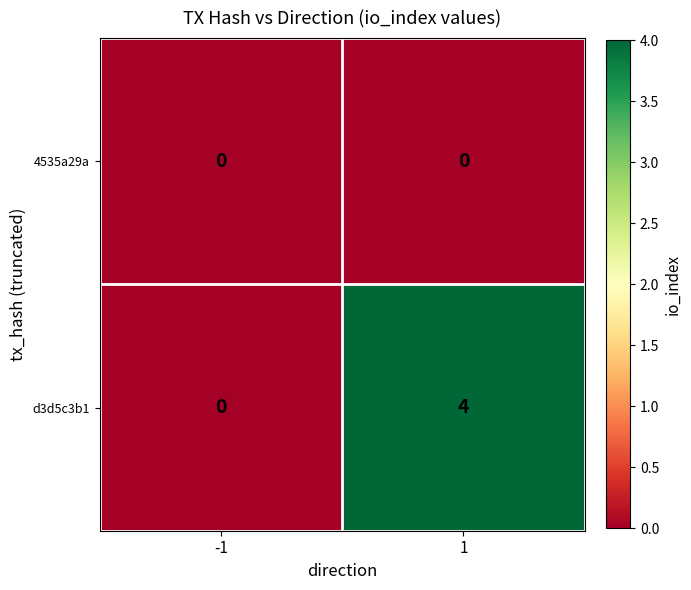

Is it true that d3d5c3b1 equals -2 at -1?

False